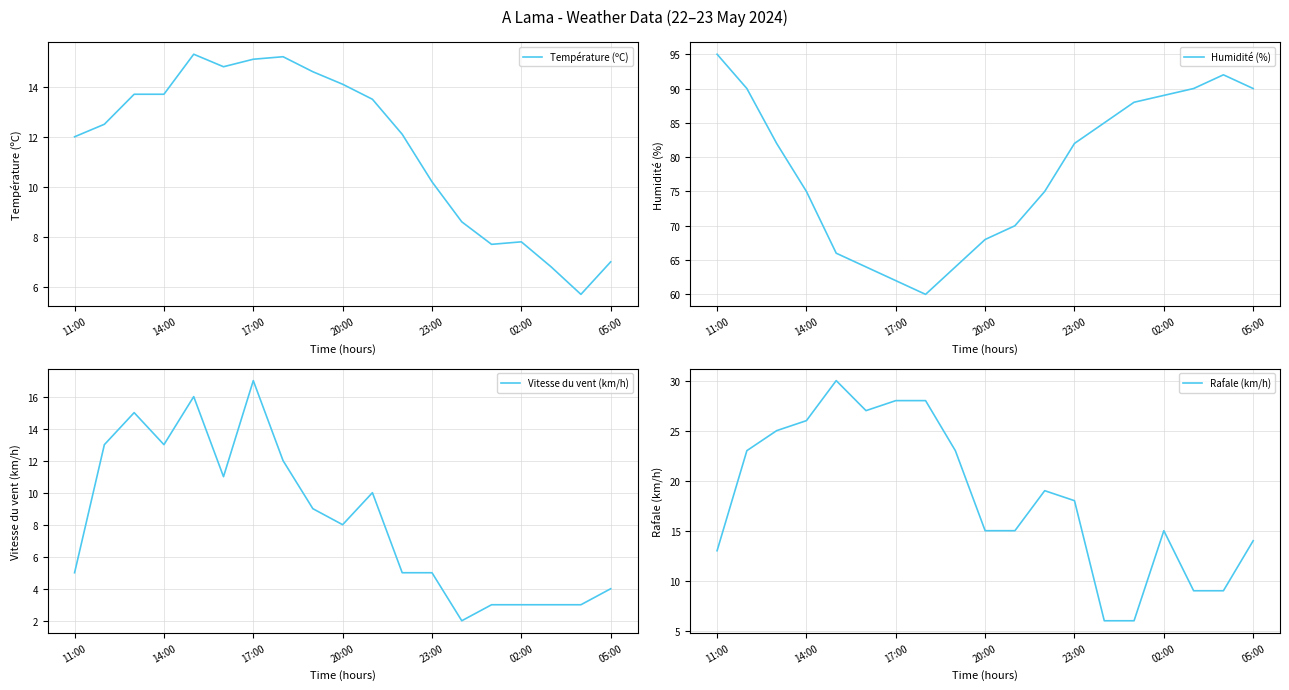

How many interior local valleys does the Rafale (km/h) series have?

1